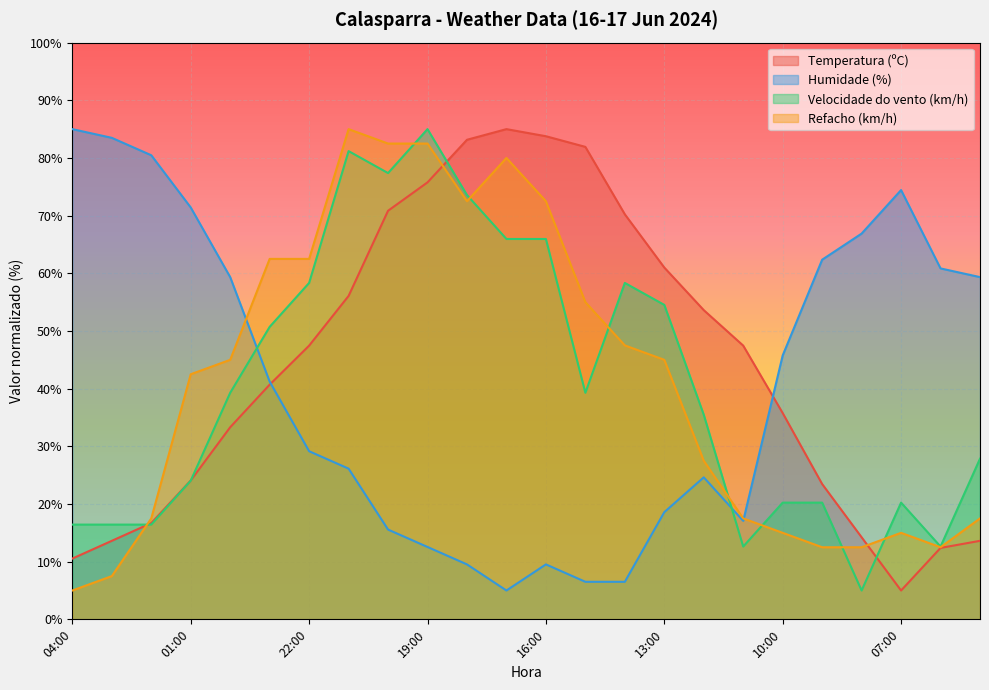

What is the difference between the maximum and second lowest values in the Velocidade do vento (km/h) series?

72.4